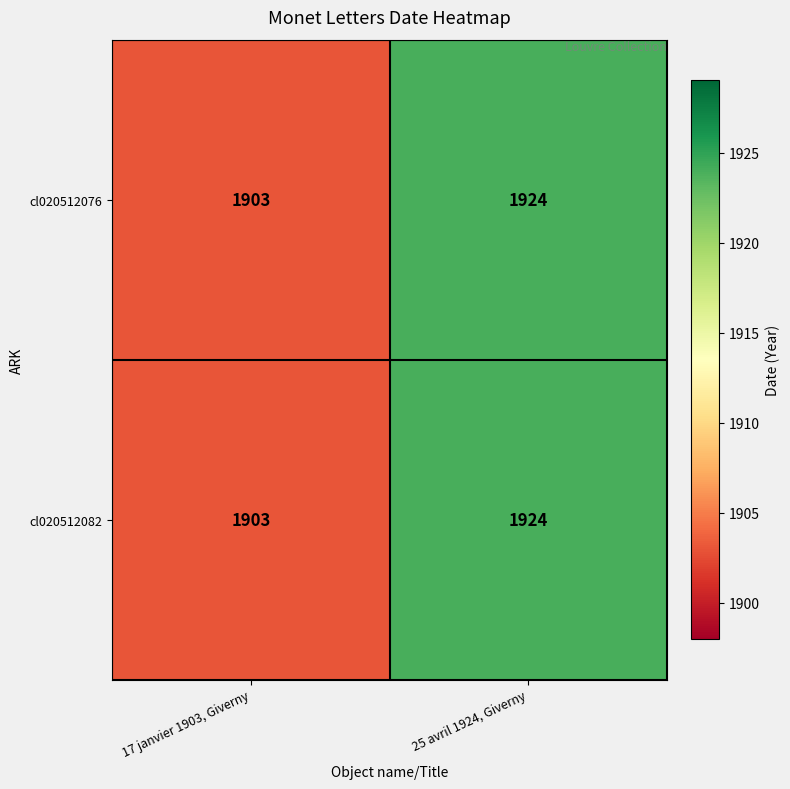

At which label is cl020512082 closest to 1913?

17 janvier 1903, Giverny